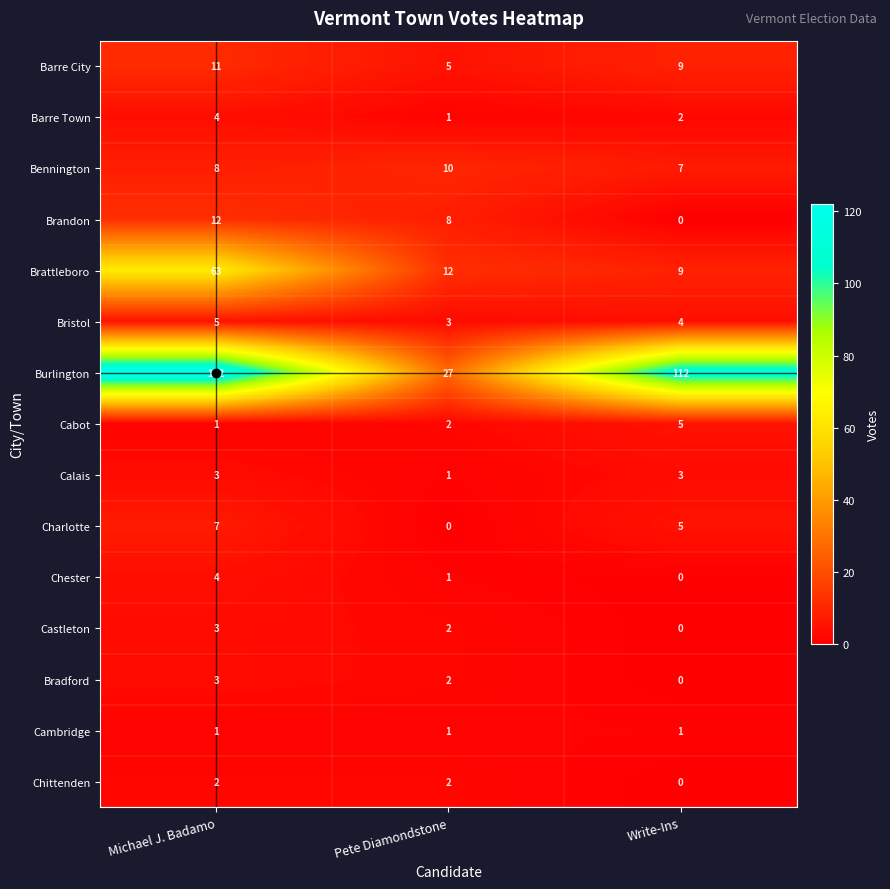

List the labels in order of Bristol value, smallest first.

Pete Diamondstone, Write-Ins, Michael J. Badamo